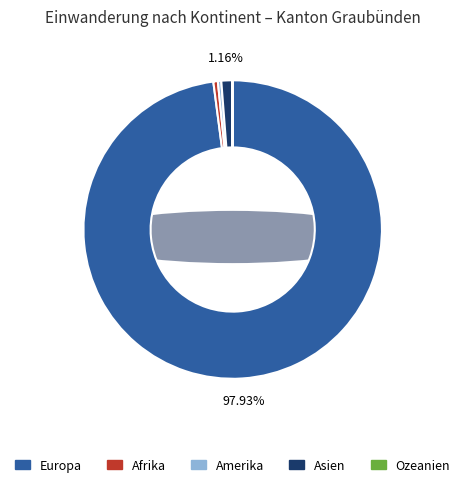

Rank the categories by value from lowest to highest.

Ozeanien, Amerika, Afrika, Asien, Europa